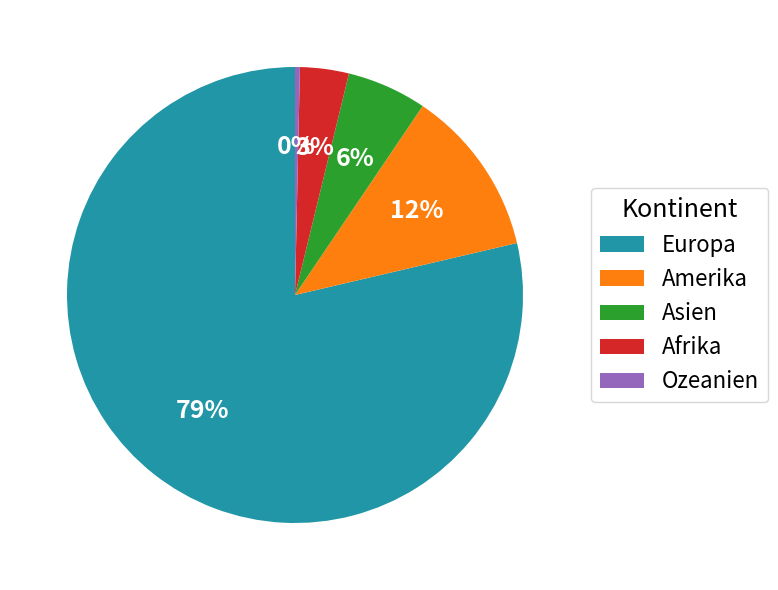

Do Afrika and Asien together represent more than half of the pie?

No